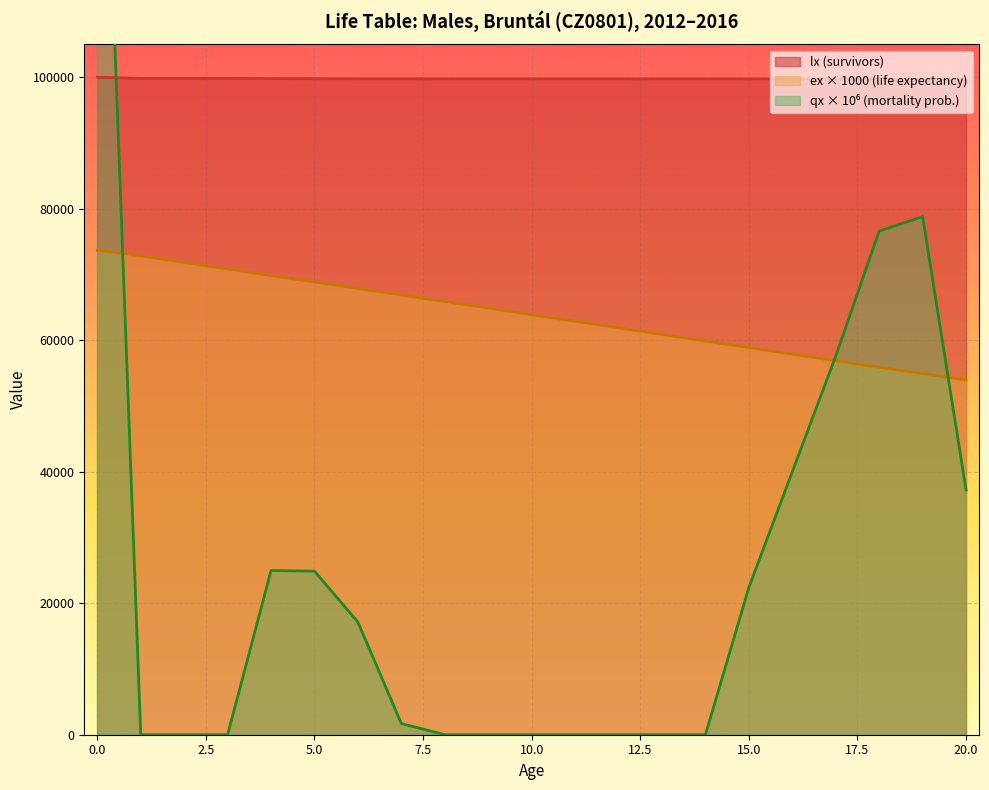

What is the minimum value for lx?

99516.8